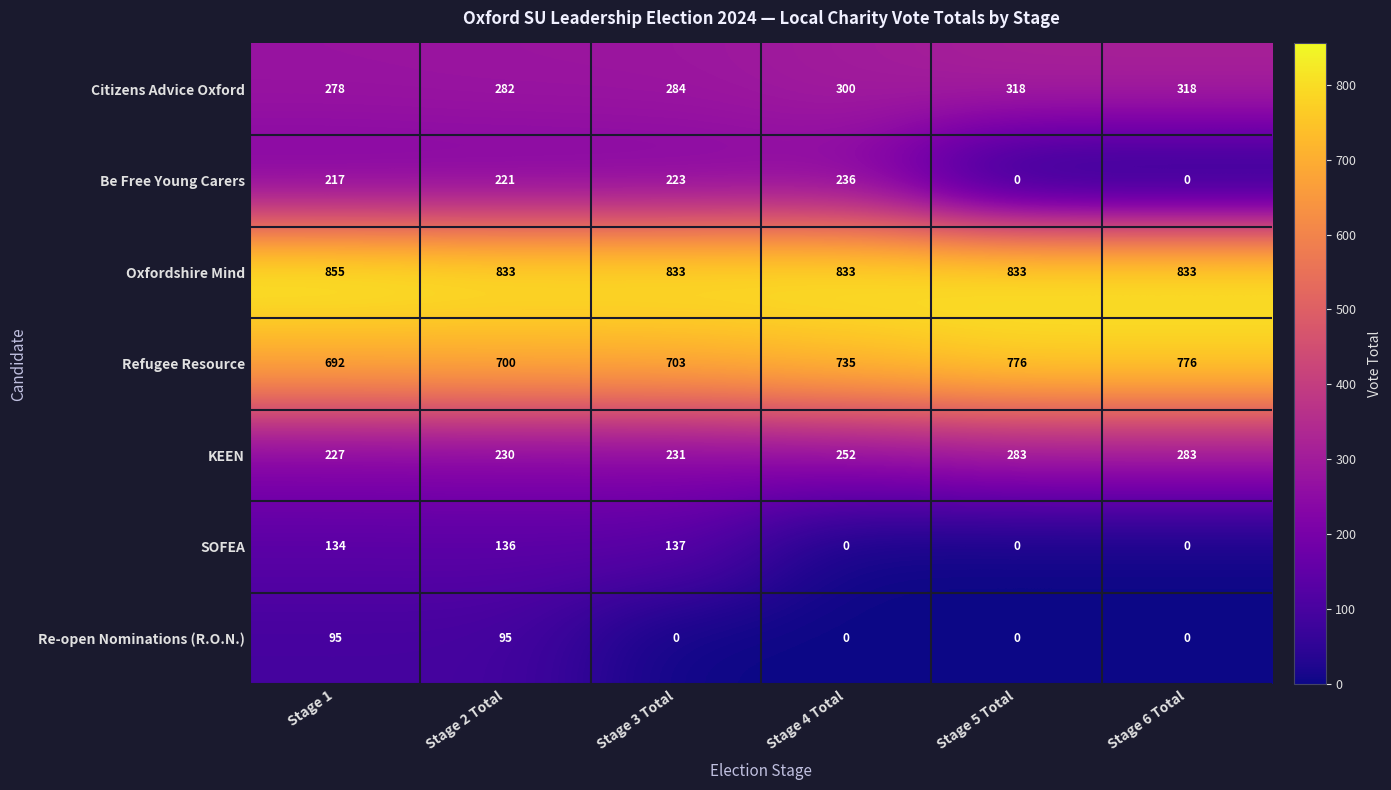

What is the difference between the highest and lowest values at Stage 4 Total?

833